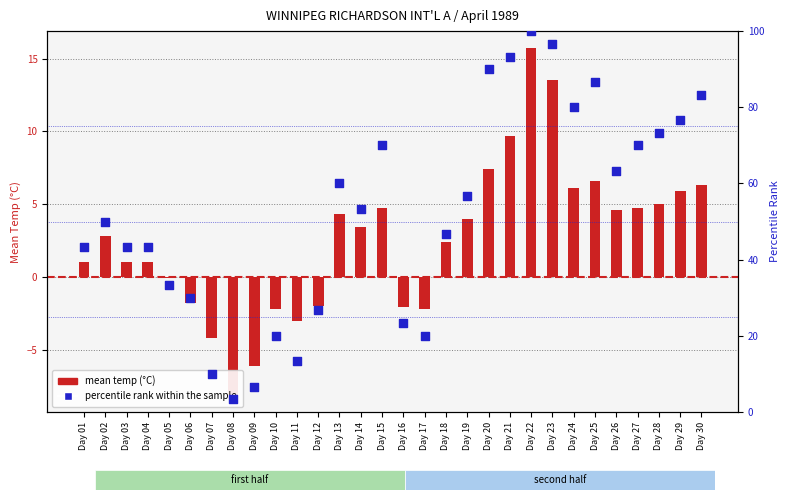

What are all the series names shown in the legend?

mean temp (°C), percentile rank within the sample